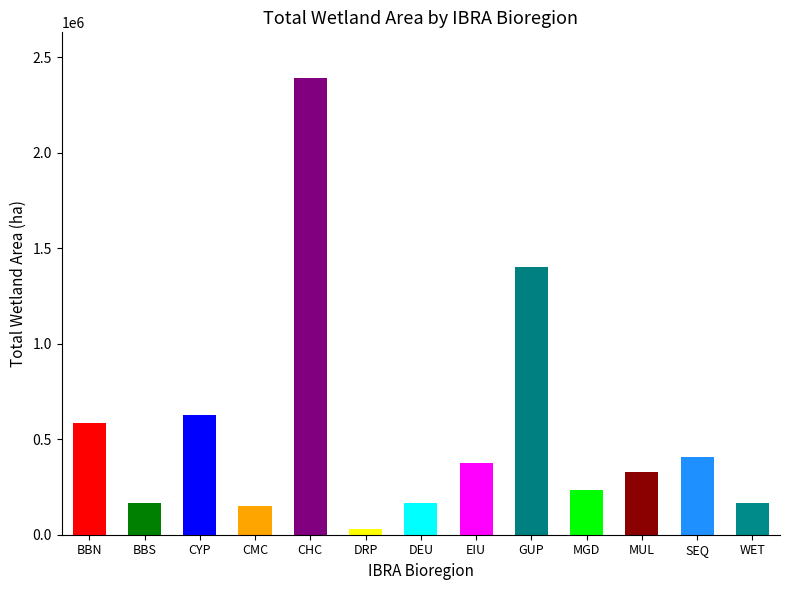

Where does the data first go above 326800?

BBN